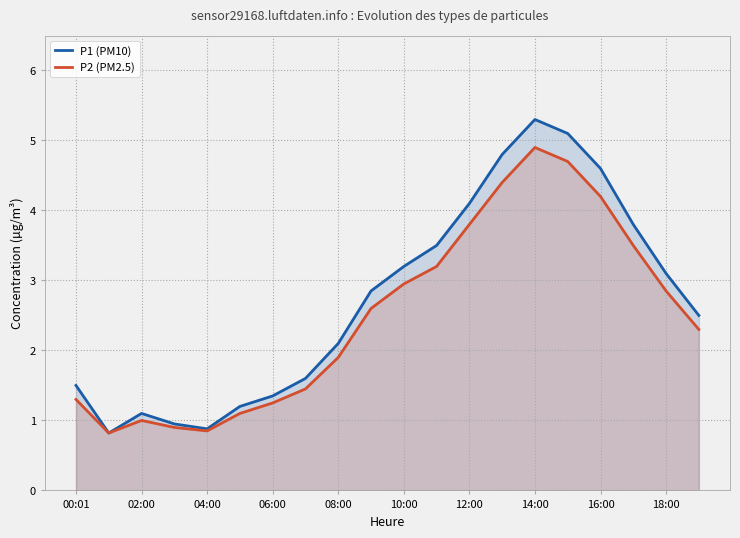

How many values in the P1 (PM10) series are below 2?

8